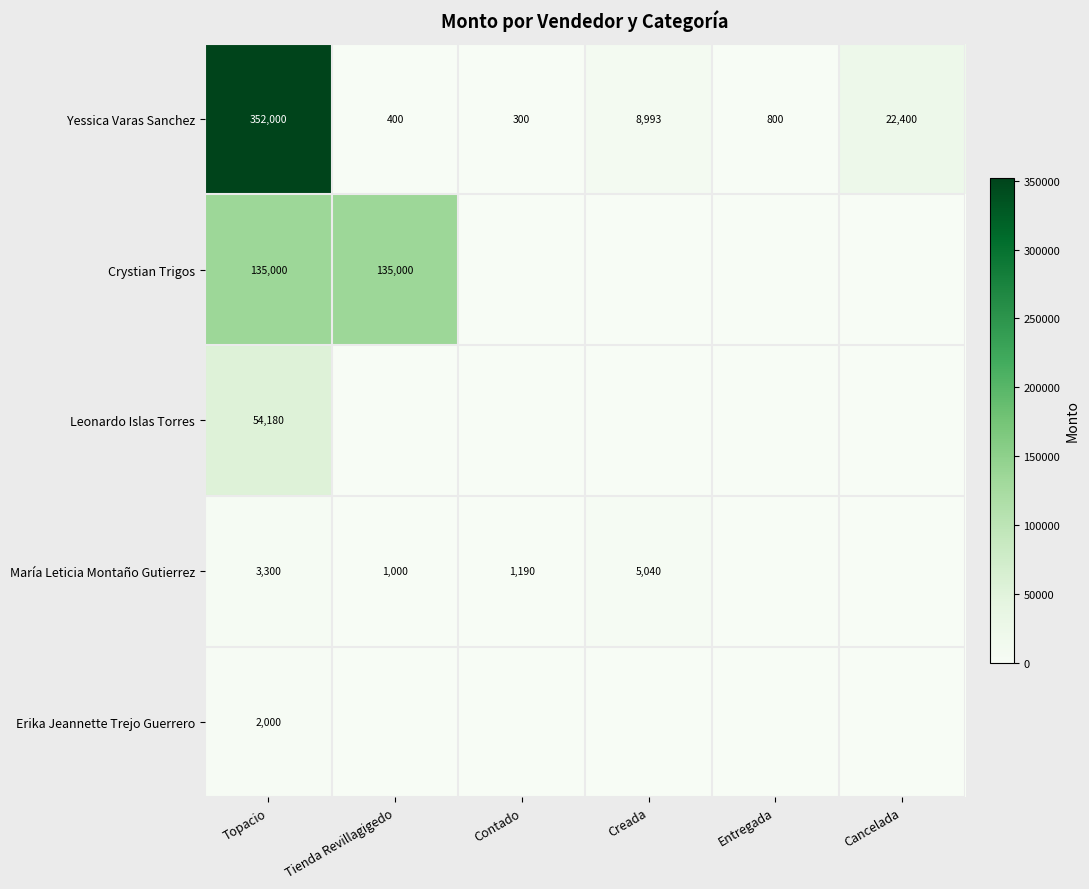

Which category has the lowest value across all series?

Contado